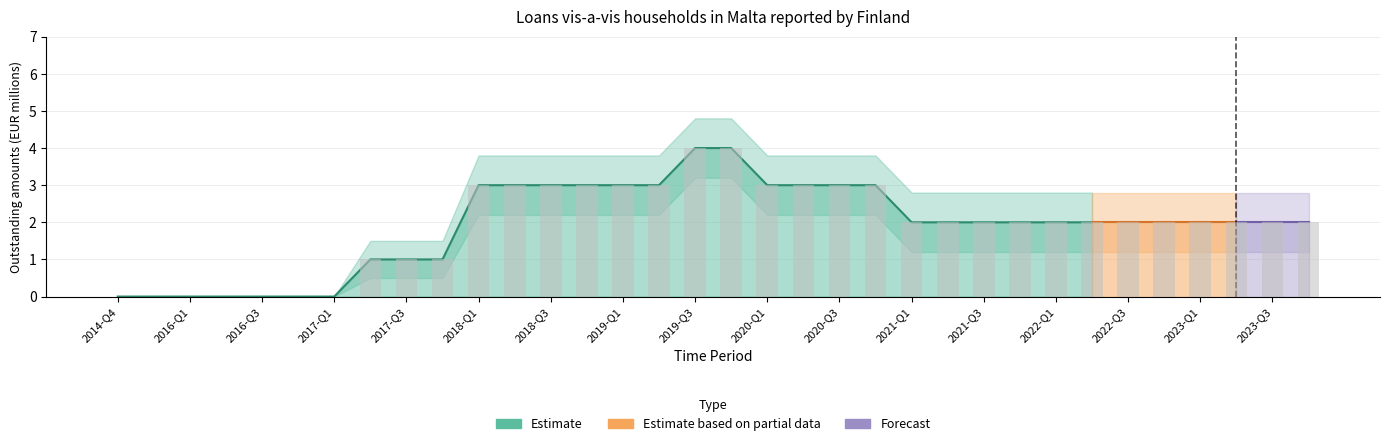

Reading left to right, list all the values displayed in this chart.

OBS_VALUE: 0.0	0.0	0.0	0.0	0.0	0.0	0.0	1.0	1.0	1.0	3.0	3.0	3.0	3.0	3.0	3.0	4.0	4.0	3.0	3.0	3.0	3.0	2.0	2.0	2.0	2.0	2.0	2.0	2.0	2.0	2.0	2.0	2.0	2.0
OBS_VALUE_upper: 0.0	0.0	0.0	0.0	0.0	0.0	0.0	1.5	1.5	1.5	3.8	3.8	3.8	3.8	3.8	3.8	4.8	4.8	3.8	3.8	3.8	3.8	2.8	2.8	2.8	2.8	2.8	2.8	2.8	2.8	2.8	2.8	2.8	2.8
OBS_VALUE_lower: 0.0	0.0	0.0	0.0	0.0	0.0	0.0	0.5	0.5	0.5	2.2	2.2	2.2	2.2	2.2	2.2	3.2	3.2	2.2	2.2	2.2	2.2	1.2	1.2	1.2	1.2	1.2	1.2	1.2	1.2	1.2	1.2	1.2	1.2